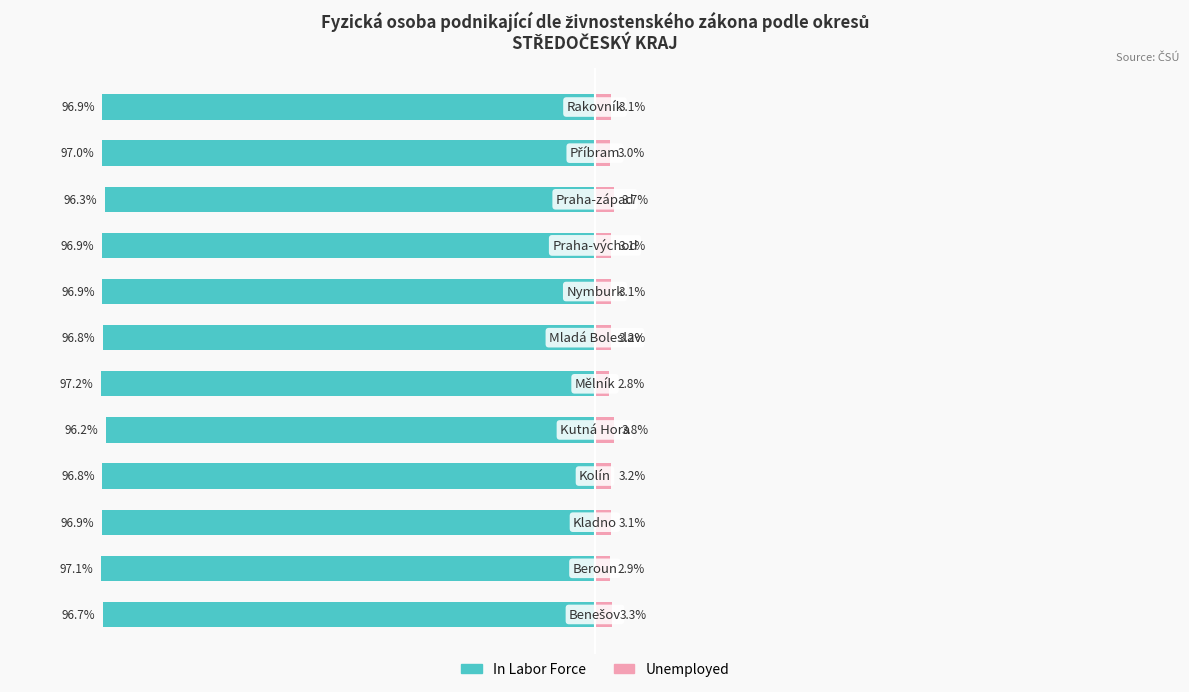

Which has a higher value, 6 or 4?

4